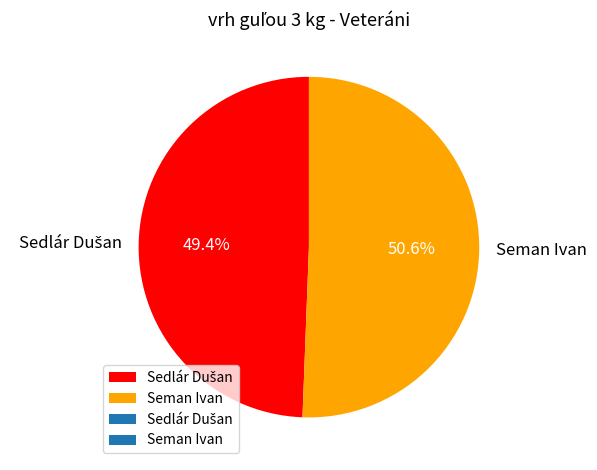

To the nearest percent, what is the difference between the largest and smallest slice percentages?

1%